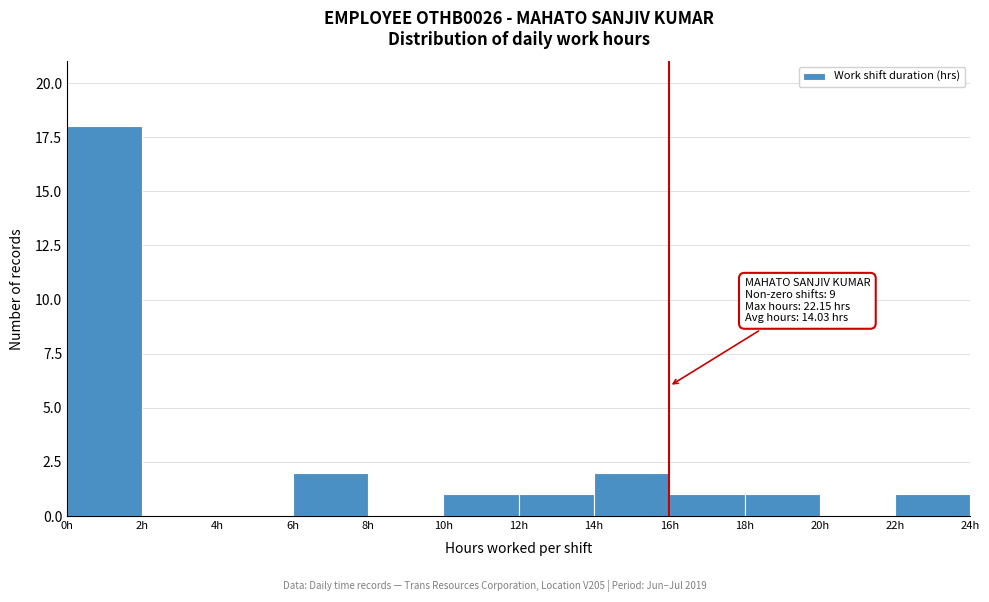

Which range on the x-axis has the tallest bar?

0 to 2